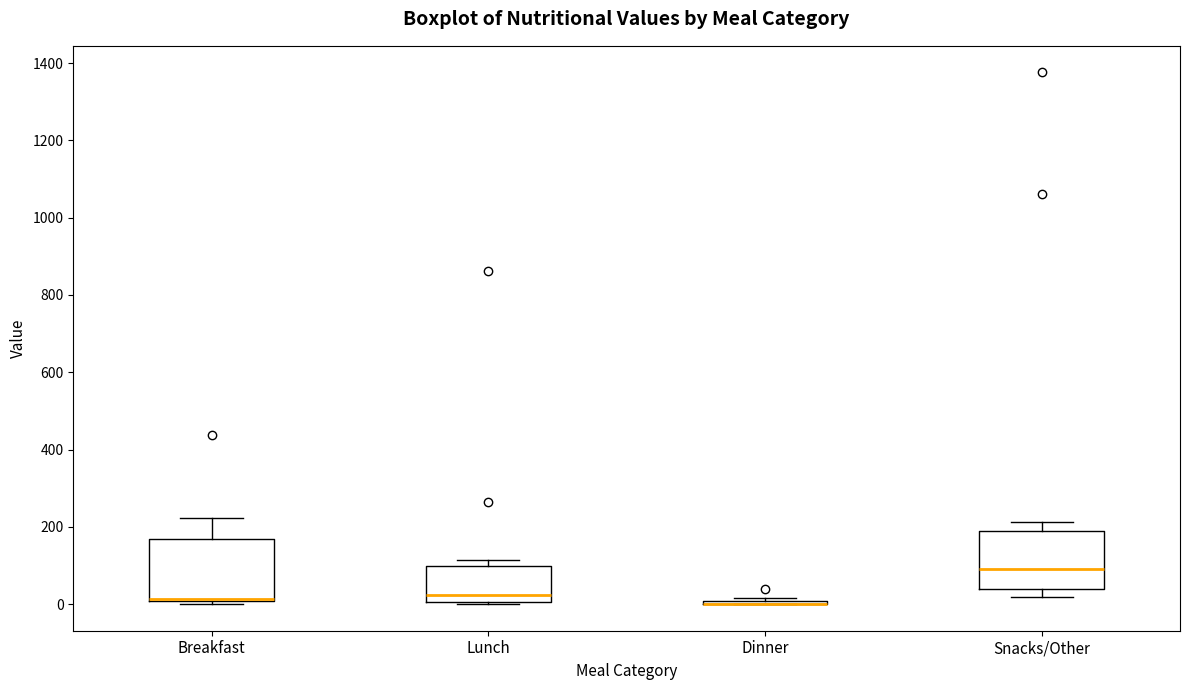

Reading left to right, read every box against the y-axis: the position of its median line, the range the box covers, and the ends of its whiskers. The values are not printed on the chart, so give them approximately, as read against the axis.

Breakfast: median 20, box 0 to 160, whiskers 0 (just below the box's lower edge) to 220
Lunch: median 20, box 0 to 100, whiskers 0 to 120
Dinner: box collapsed to a line at 0, whiskers 0 to 20
Snacks/Other: median 100, box 40 to 180, whiskers 20 to 220